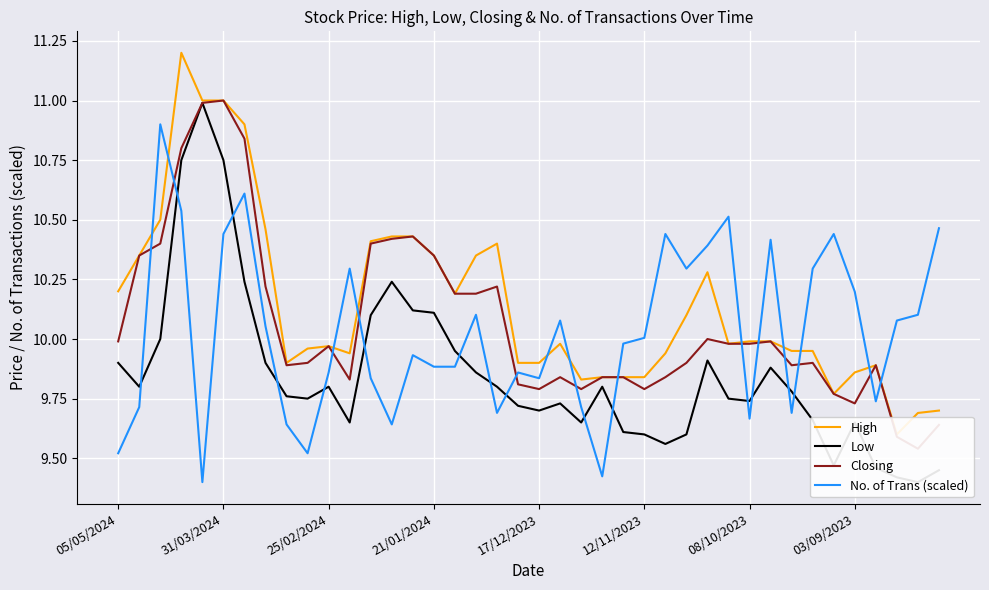

What is the value of the Low point at the 38th from the left?

9.4